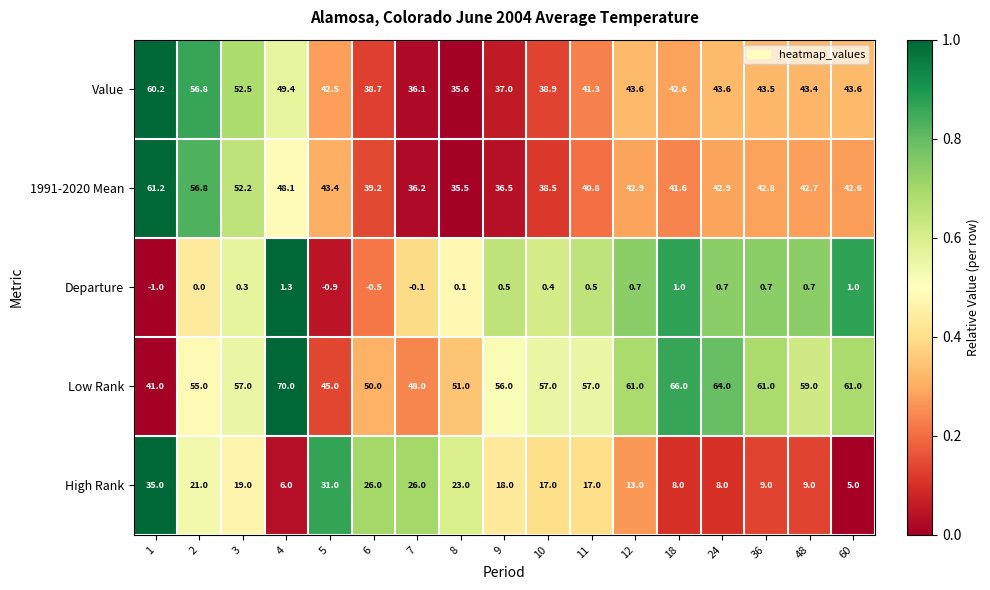

What is the sum of all Value values?

749.3